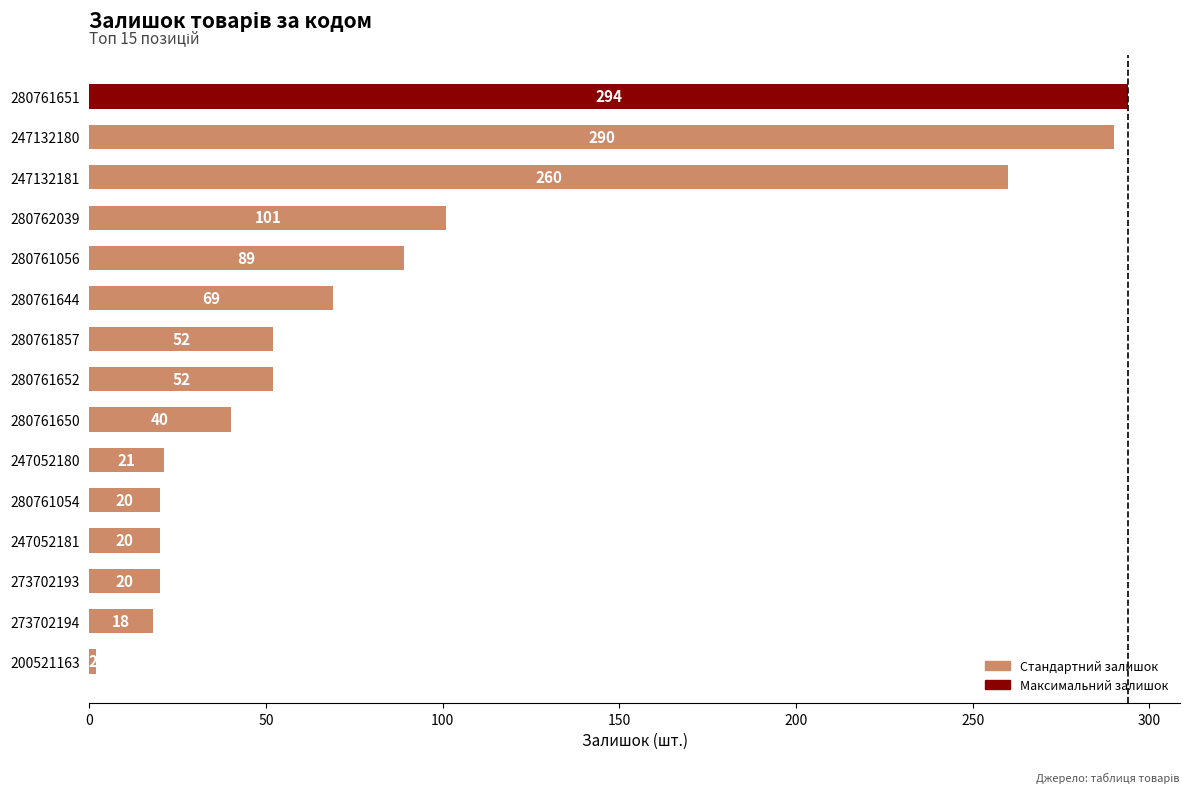

At which label is the value closest to 148?

280762039